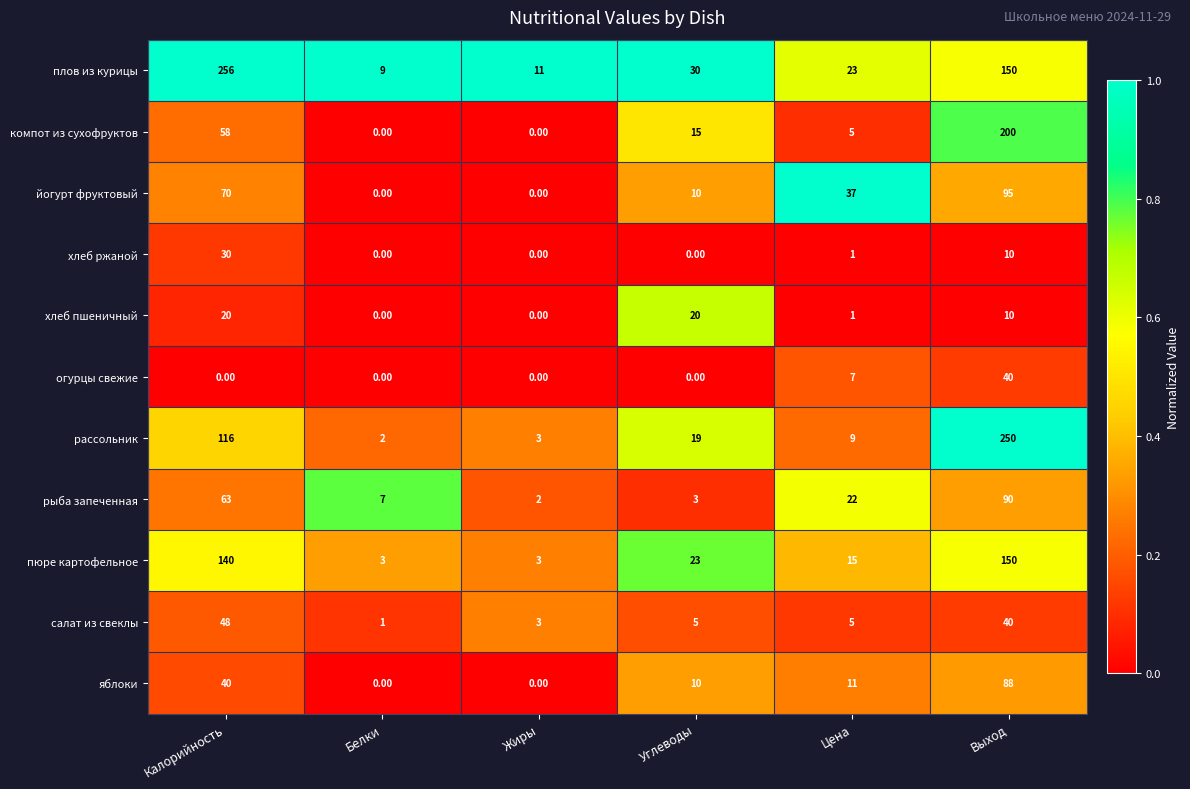

What is the sum of the хлеб пшеничный values at Цена and Выход?

11